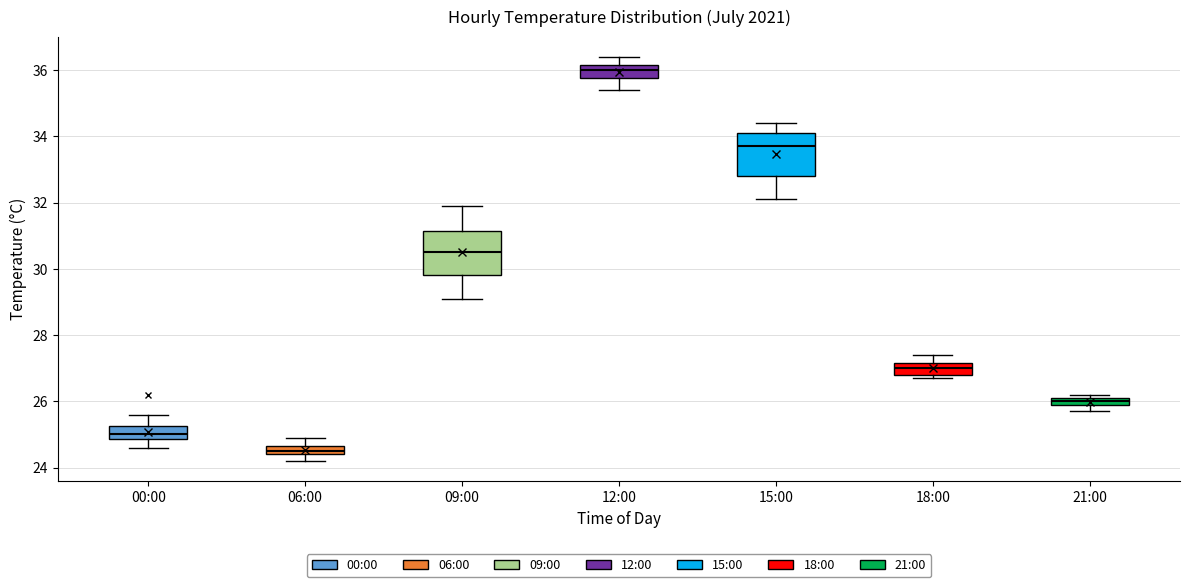

Which box's median line is the highest?

12:00